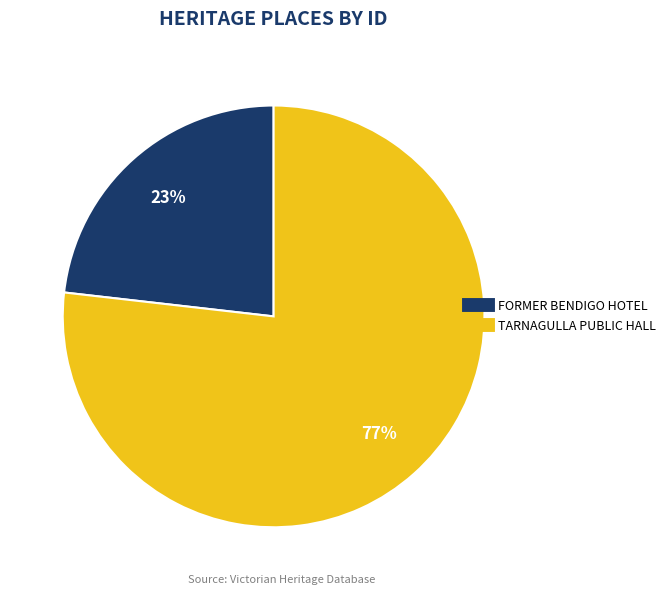

What is the majority slice?

TARNAGULLA PUBLIC HALL